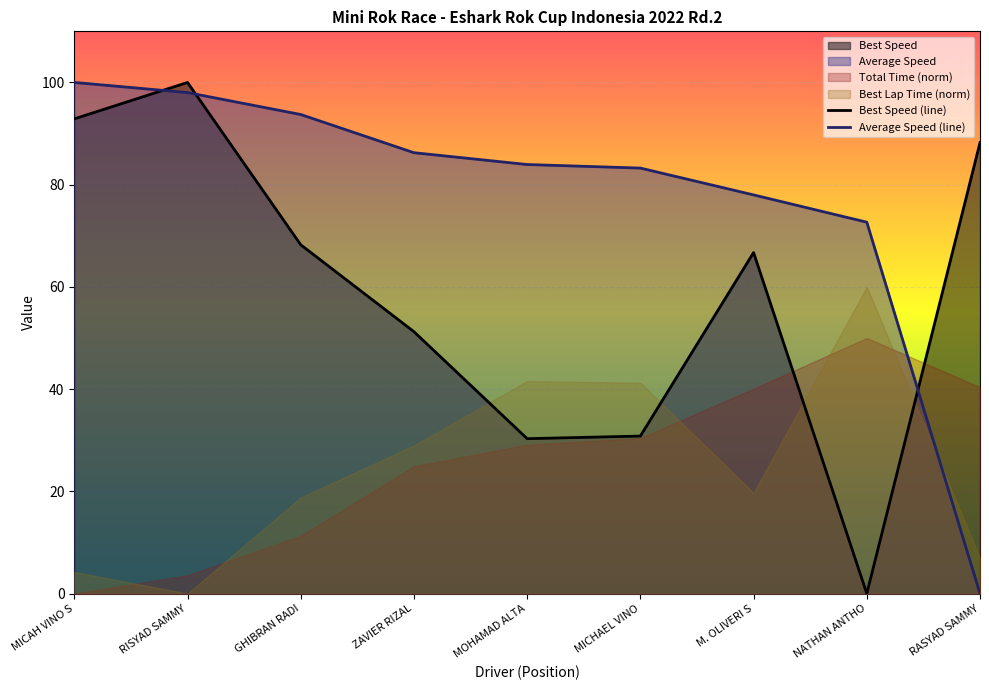

Which category has the lowest value across all series?

NATHAN ANTHO